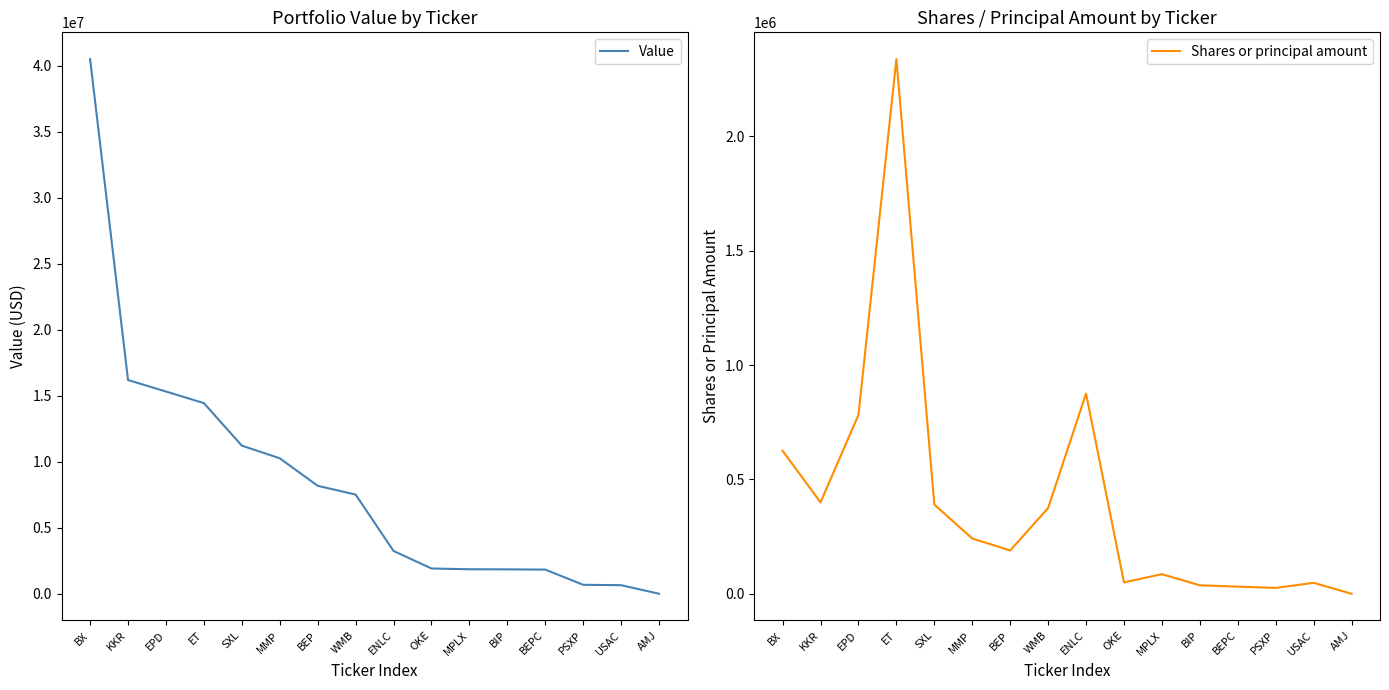

List the labels in order of Shares or principal amount value, largest first.

ET, ENLC, EPD, BX, KKR, SXL, WMB, MMP, BEP, MPLX, OKE, USAC, BIP, BEPC, PSXP, AMJ